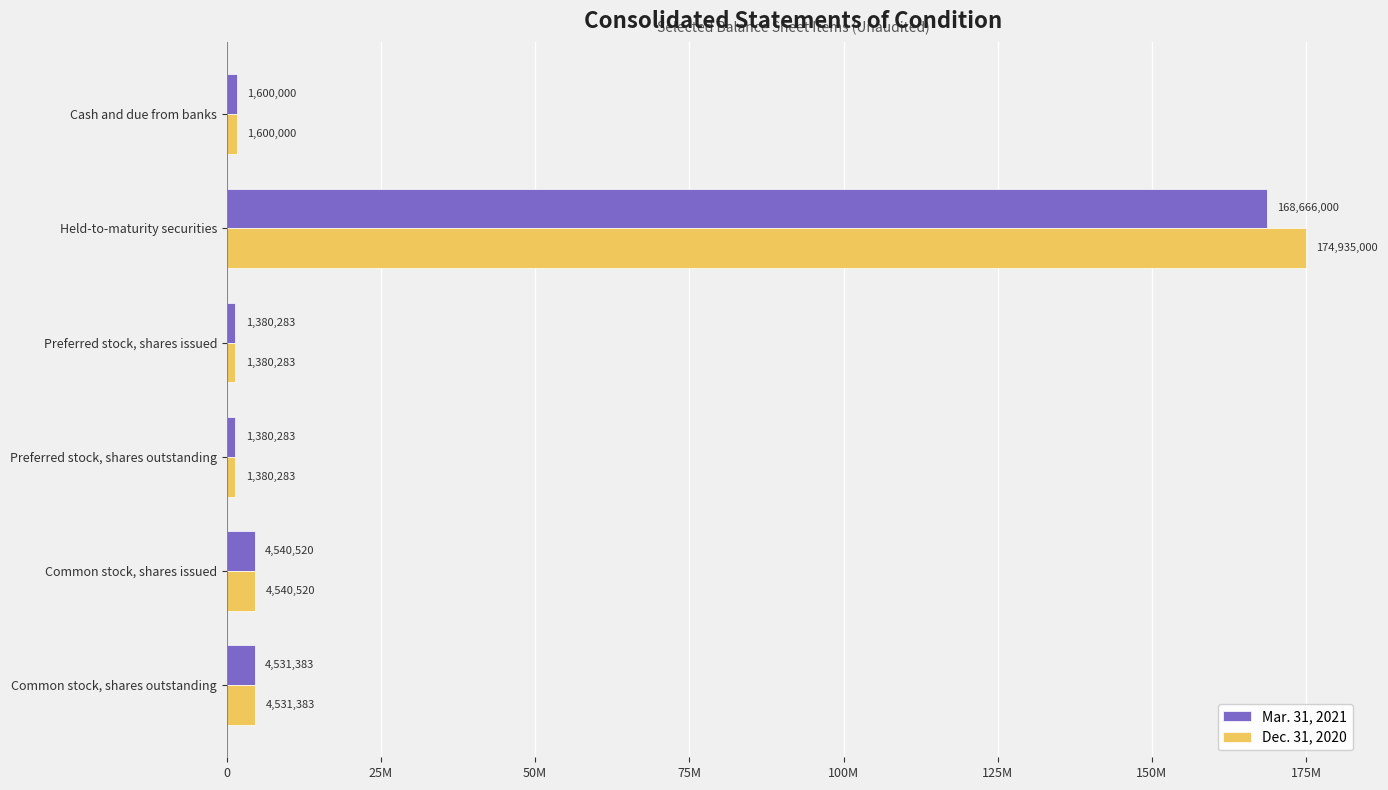

What are all the series names shown in the legend?

Mar. 31, 2021, Dec. 31, 2020